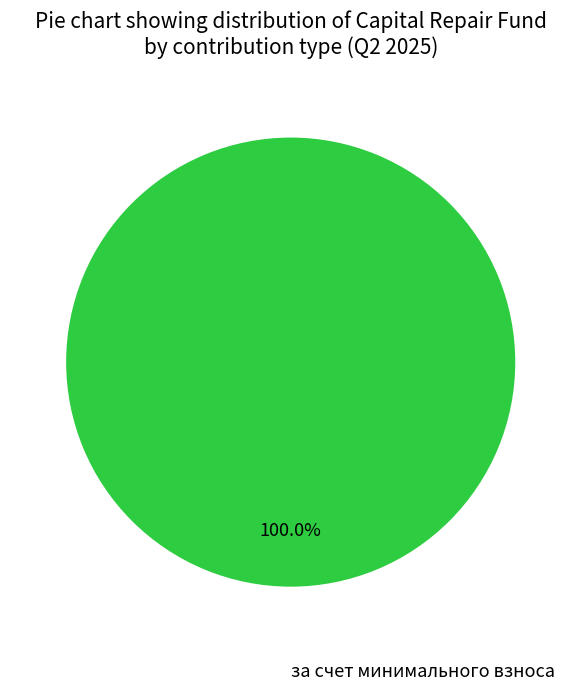

Is there a majority slice in this chart?

Yes